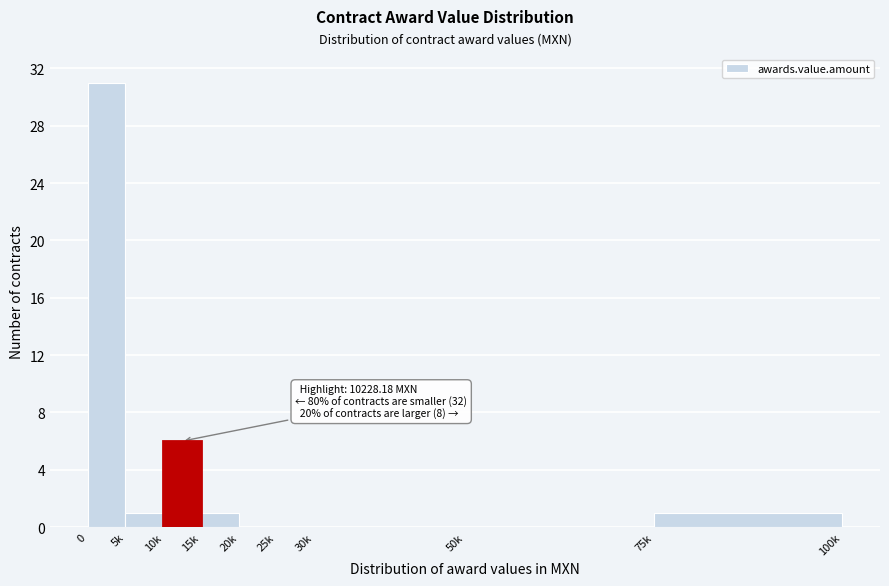

Reading right to left, what are all the values shown in this chart?

75k=1	50k=0	30k=0	25k=0	20k=0	15k=1	10k=6	5k=1	0=31